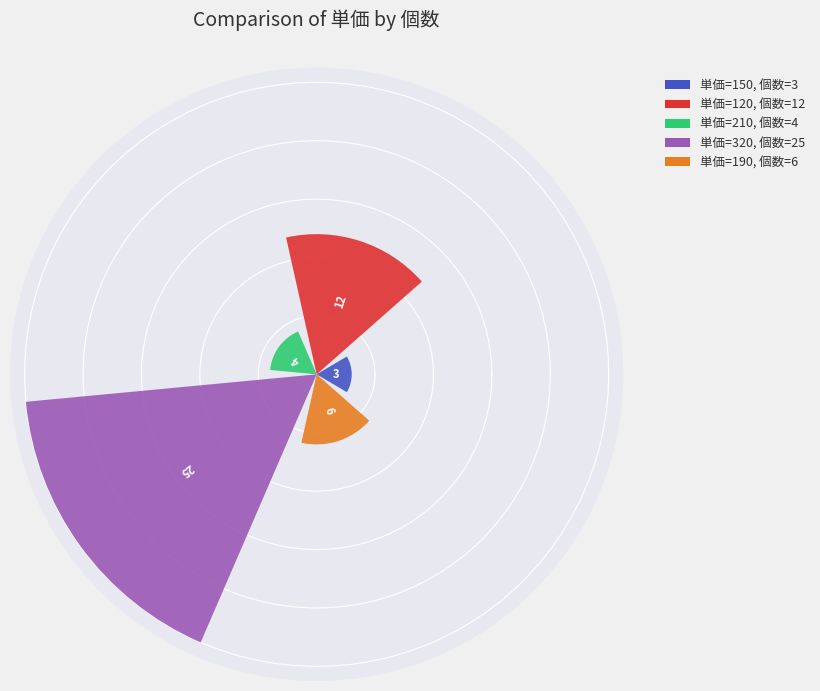

What is the value of the 4th bar from the left?

25